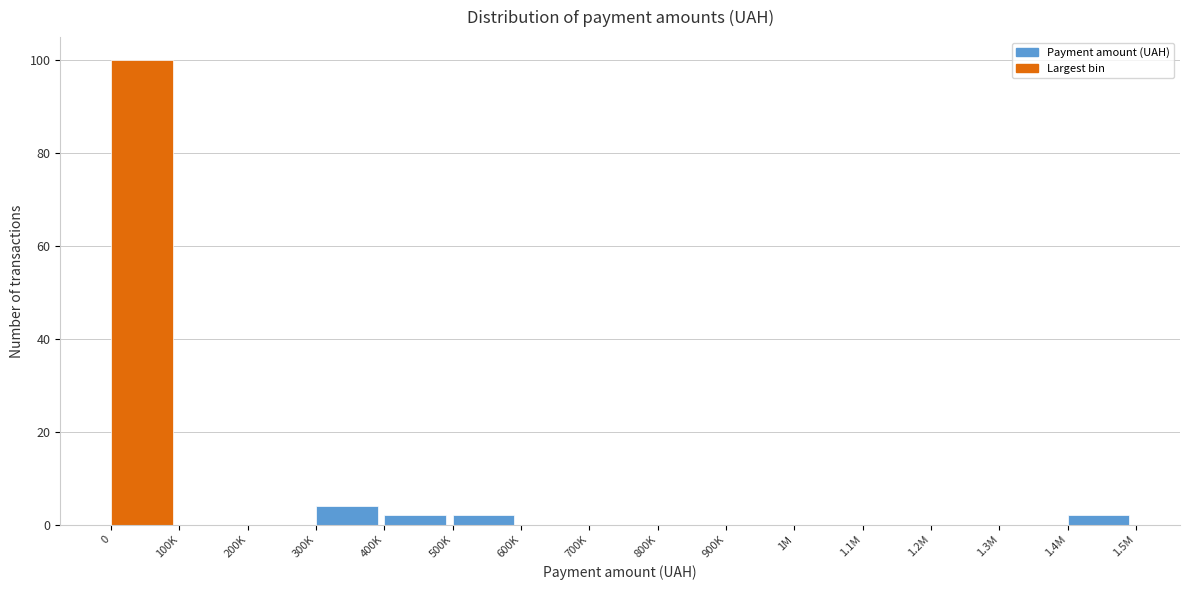

Reading left to right, transcribe all the data shown in this chart.

0=100	100K=0	200K=0	300K=4	400K=2	500K=2	600K=0	700K=0	800K=0	900K=0	1M=0	1.1M=0	1.2M=0	1.3M=0	1.4M=2